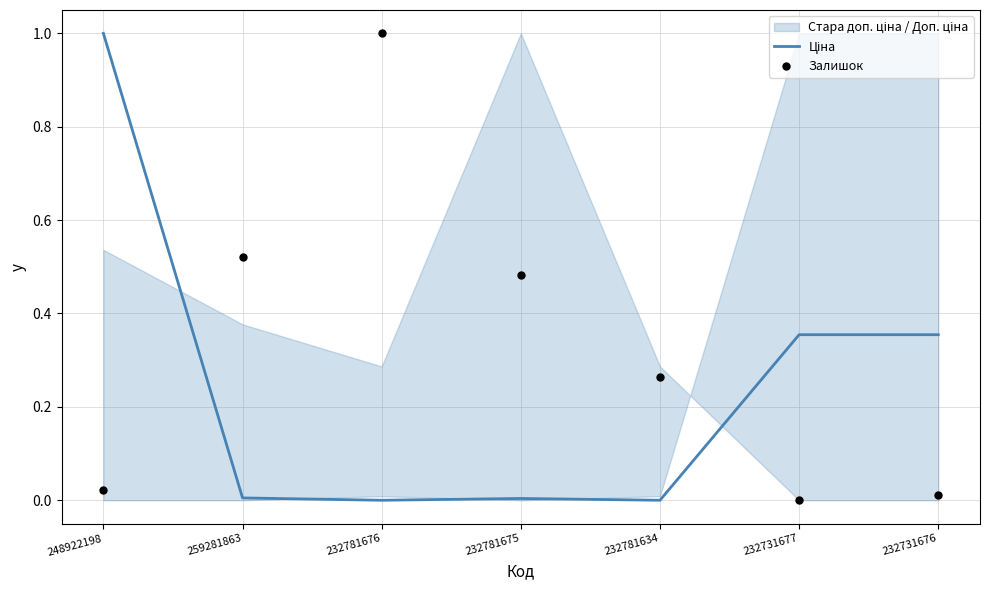

Is the value of Залишок at 232781634 greater than the value of Ціна at 248922198?

No